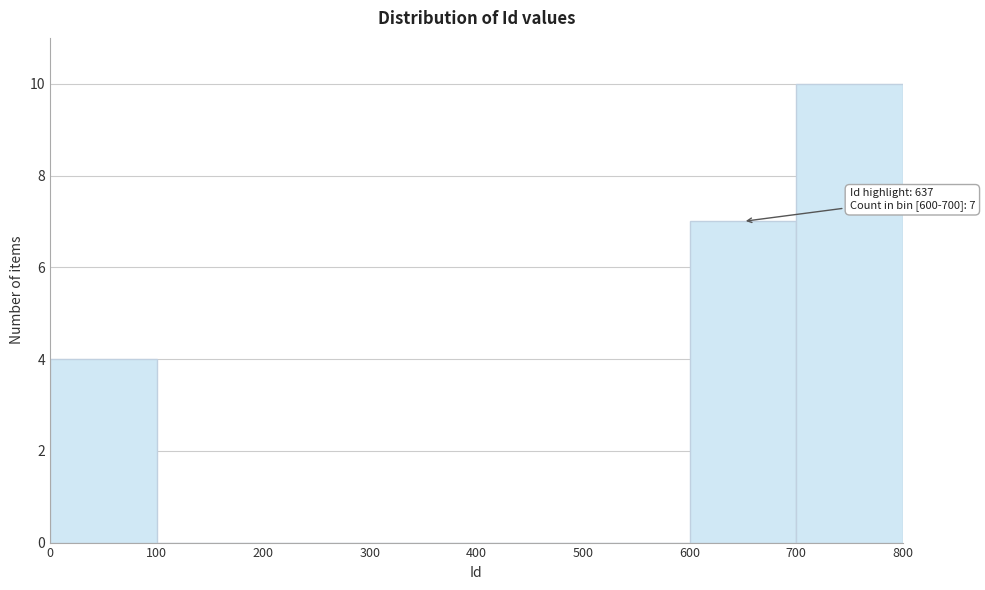

Which range on the x-axis has the tallest bar?

700 to 800